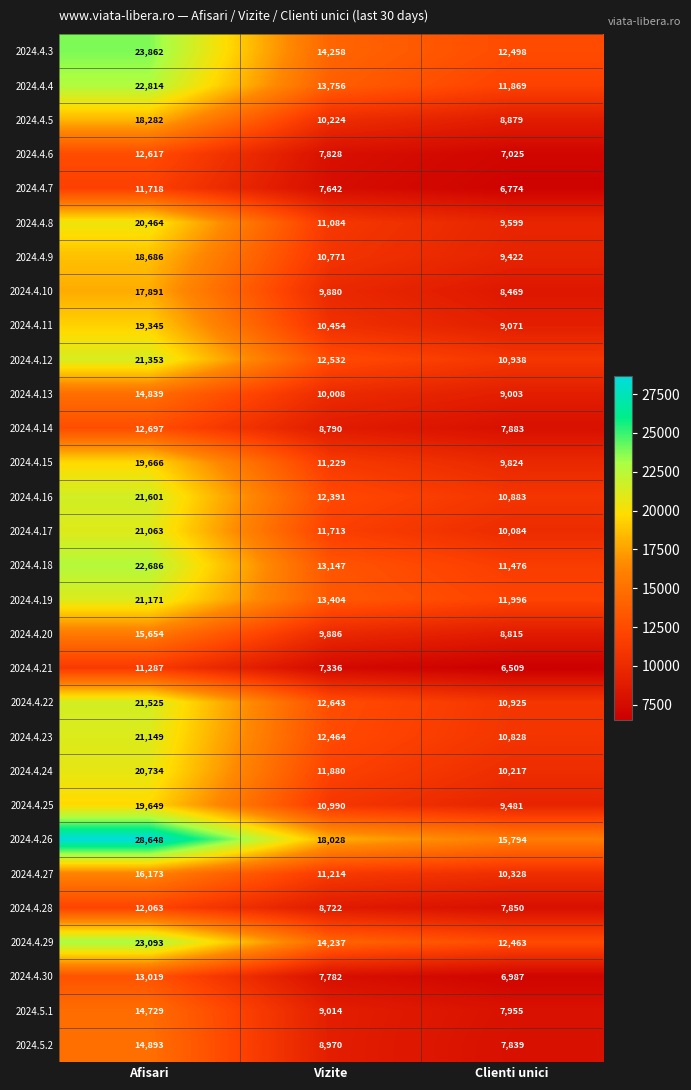

Which series has the largest total across all categories?

2024.4.26